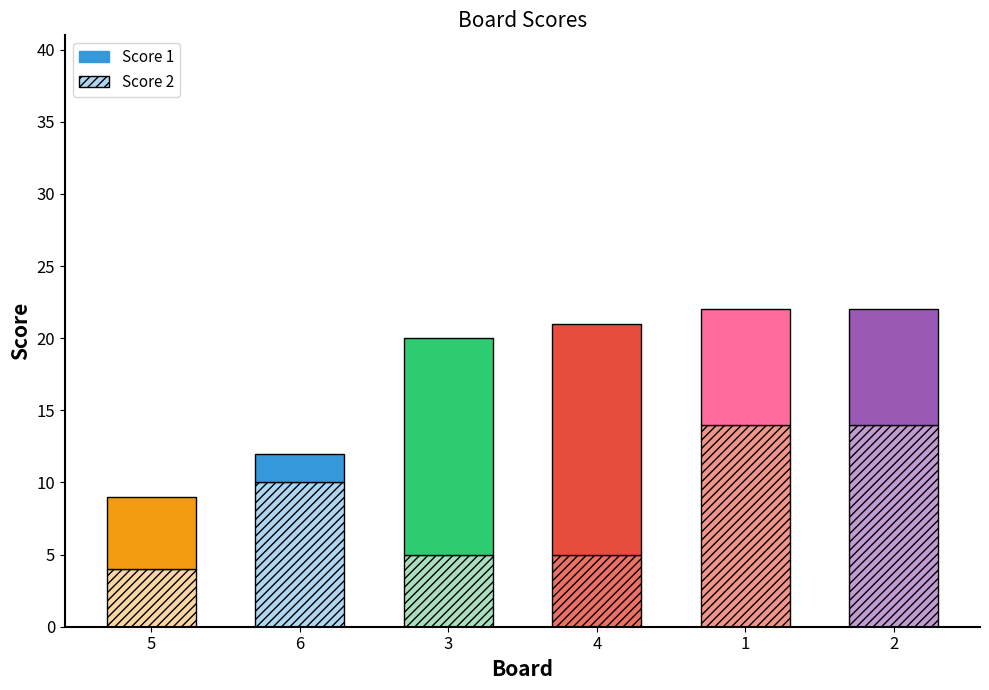

Which series has the largest total across all categories?

Score 1